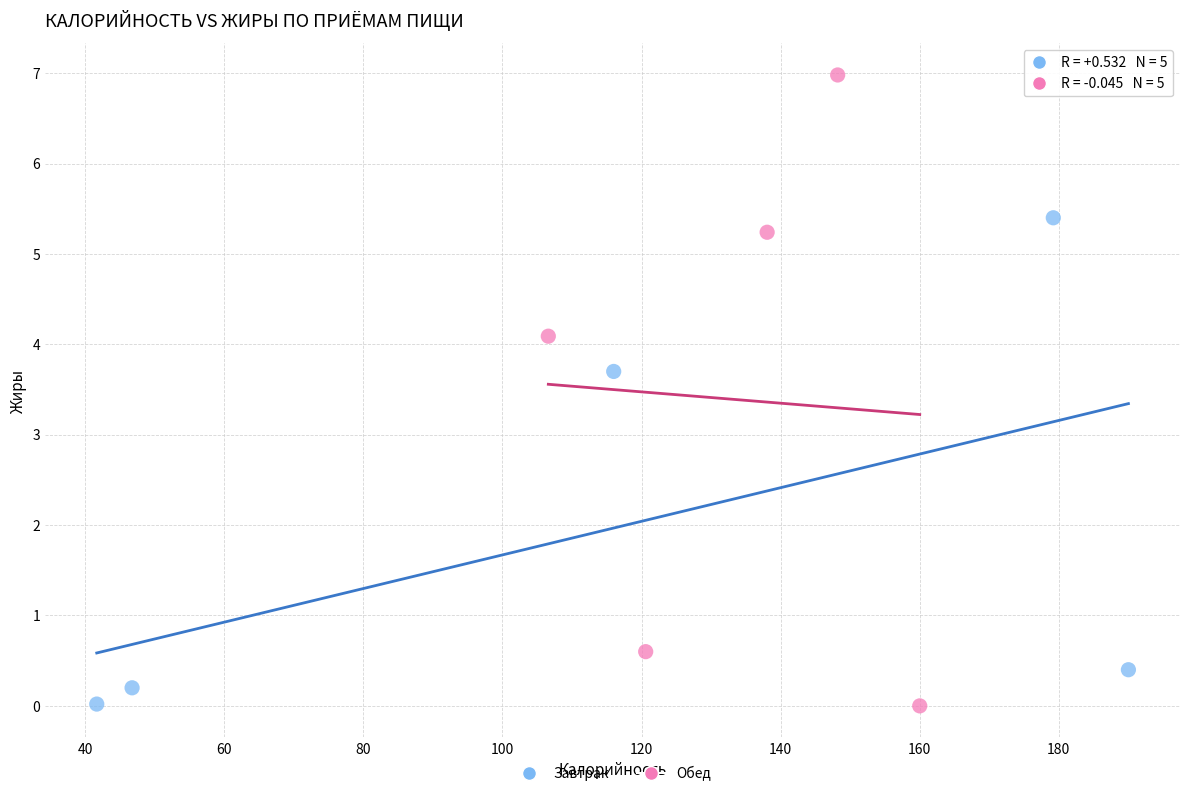

Which series has the largest Y range (max minus min)?

Обед